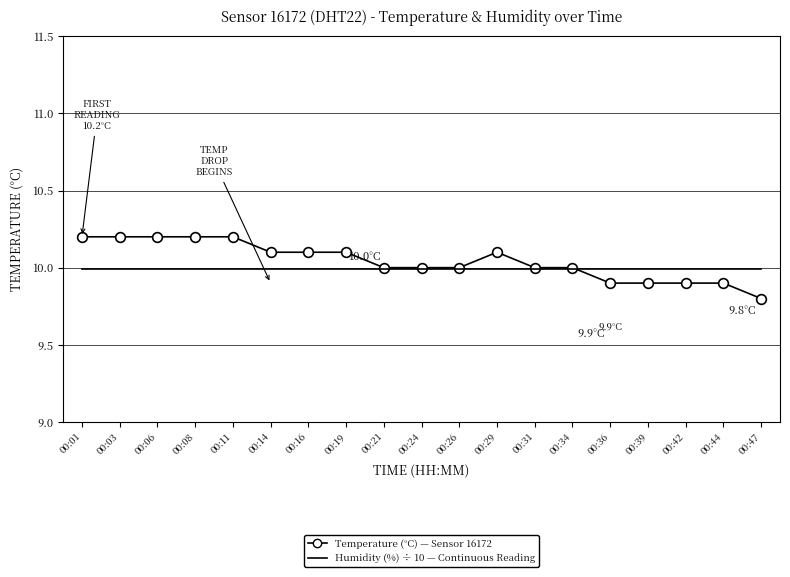

What is the total value across all series at 00:19?

20.1